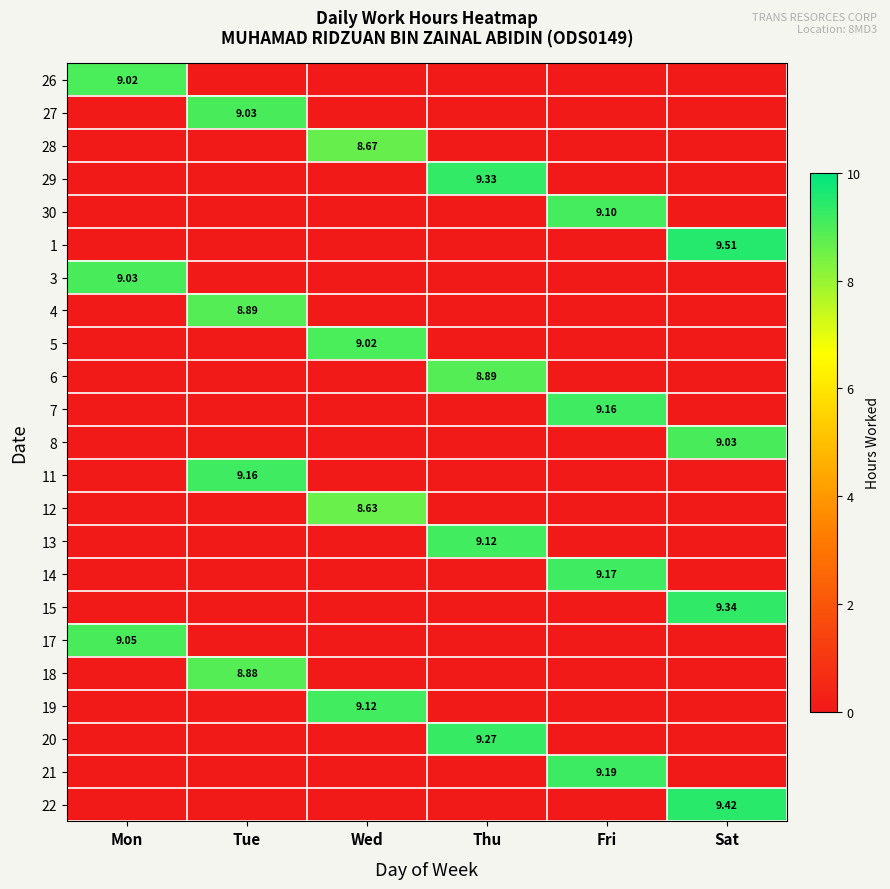

How many values in 28 are above zero?

1